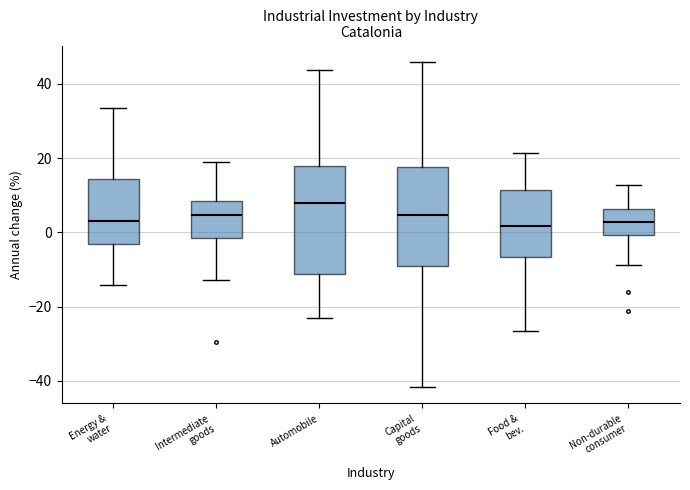

Which box is the tallest, from its lower edge to its upper edge?

Automobile